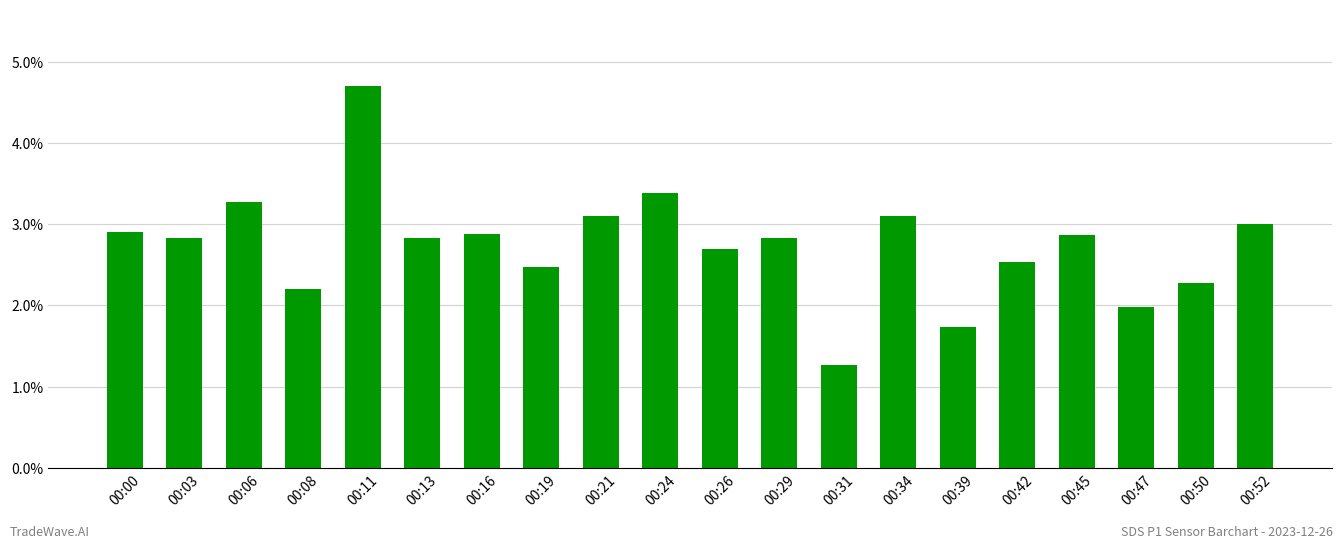

Reading right to left, what are all the values shown in this chart?

3.0	2.3	2.0	2.9	2.5	1.7	3.1	1.3	2.8	2.7	3.4	3.1	2.5	2.9	2.8	4.7	2.2	3.3	2.8	2.9